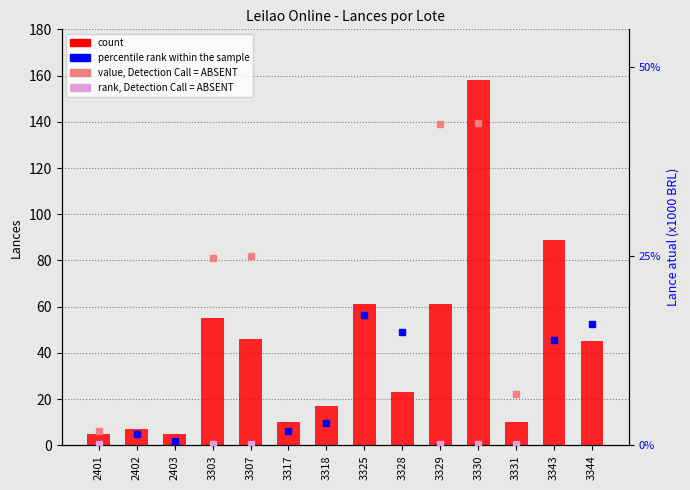

What is the value of the 1st bar from the left?

5